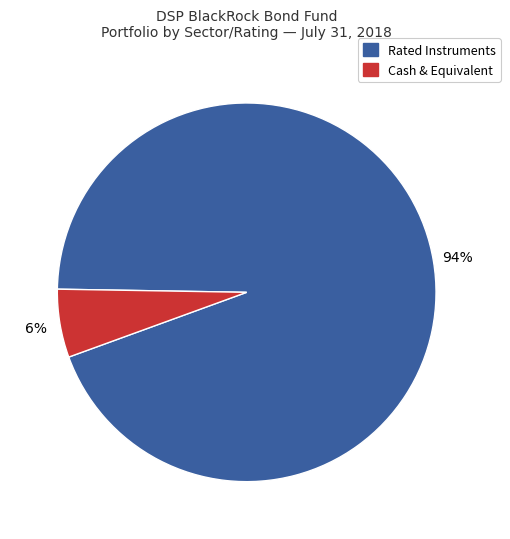

Is there any slice that represents more than half of the pie?

Yes